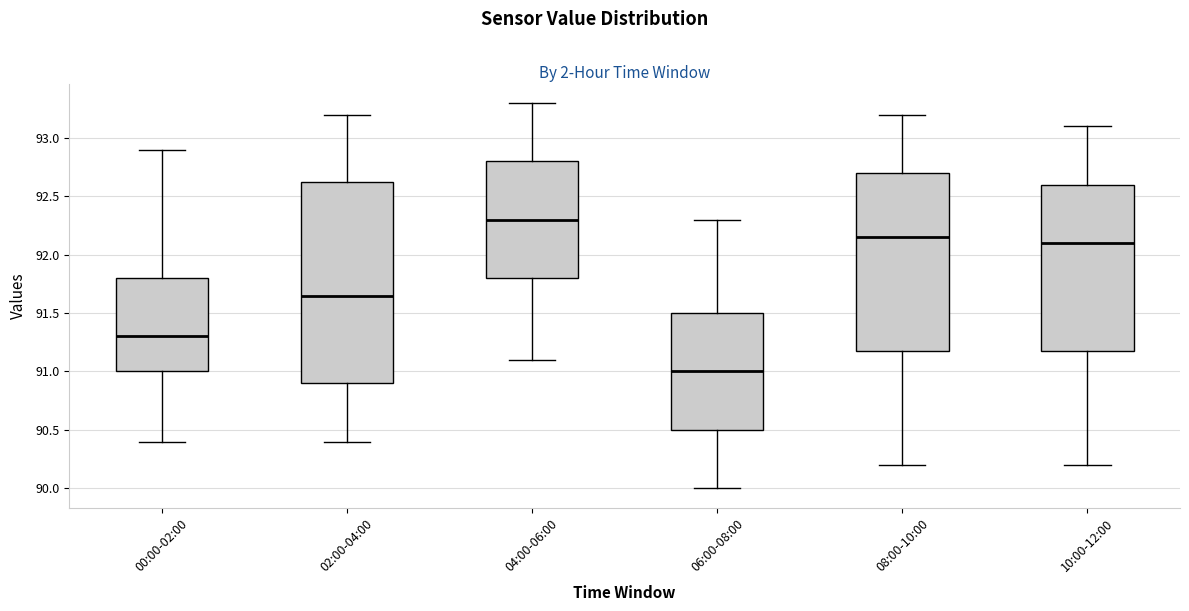

Which box has the highest median line?

04:00-06:00